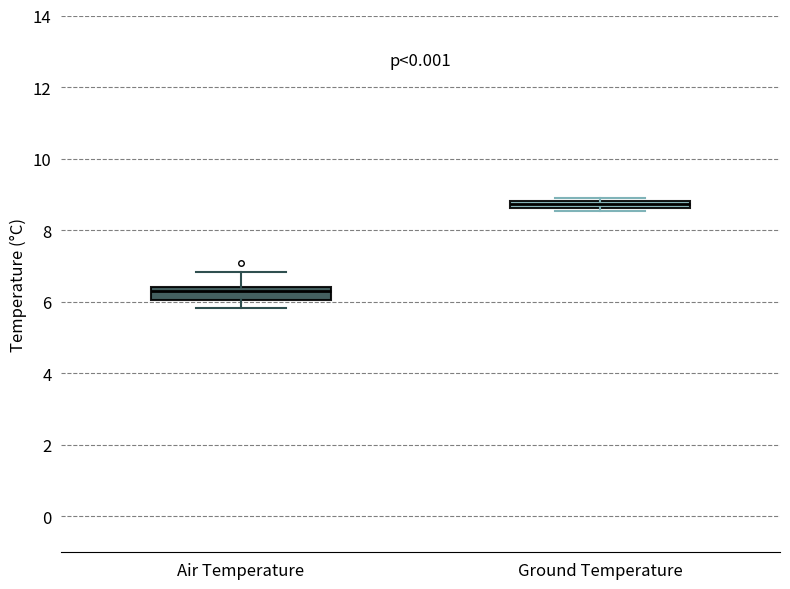

Which box has the lowest median line?

Air Temperature